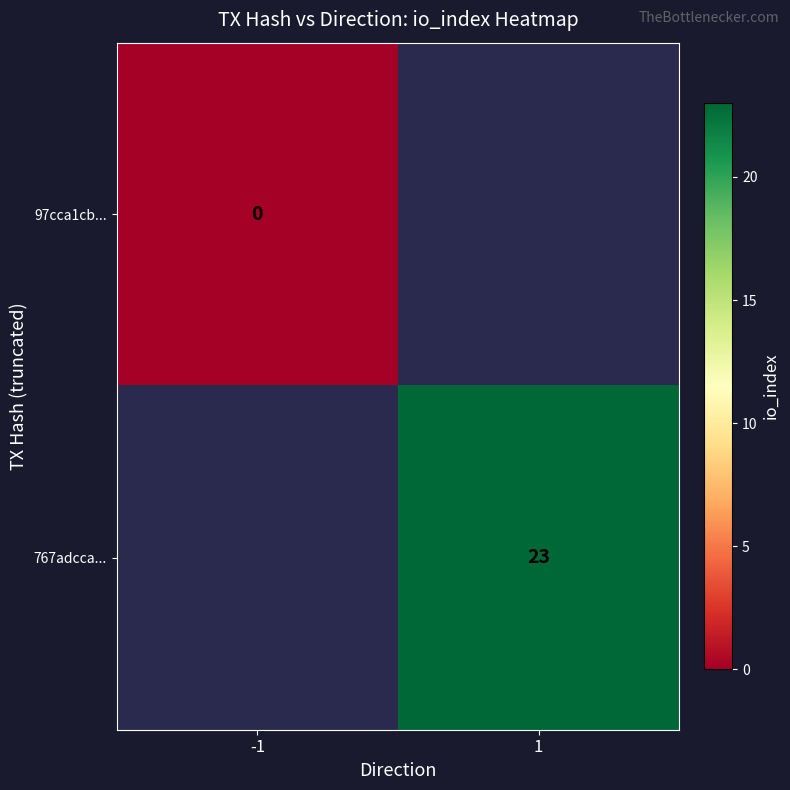

The 767adcca... series shows 36 at 1. True or false?

False